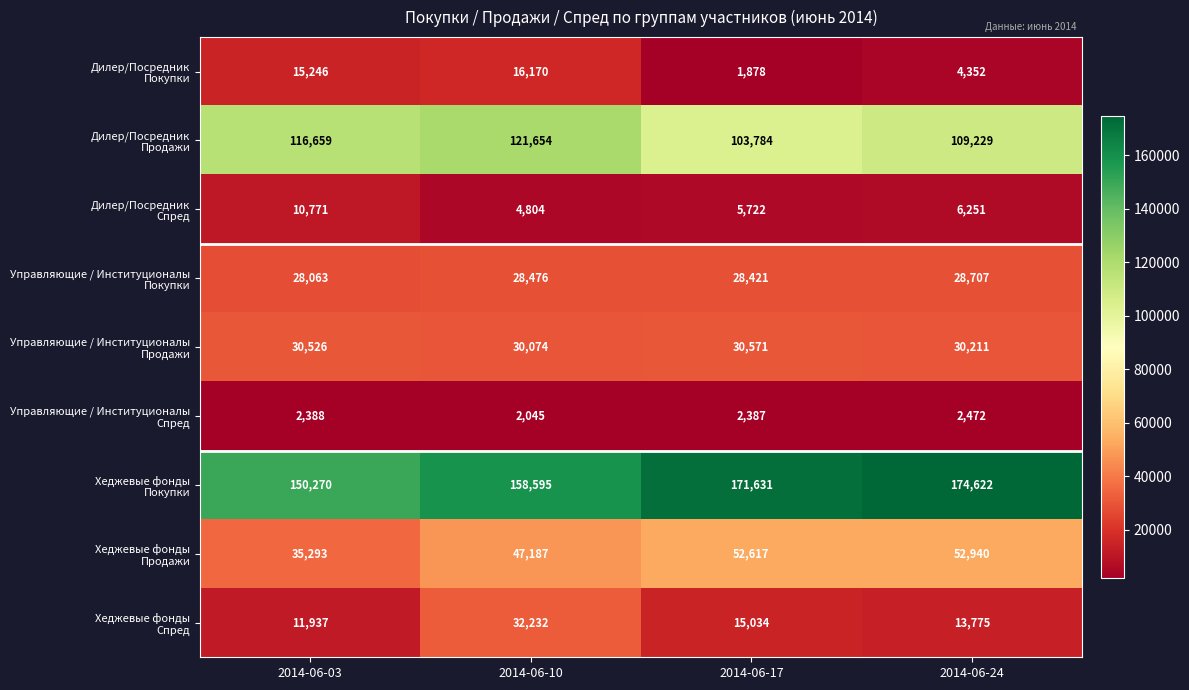

What is the greatest value displayed?

174622